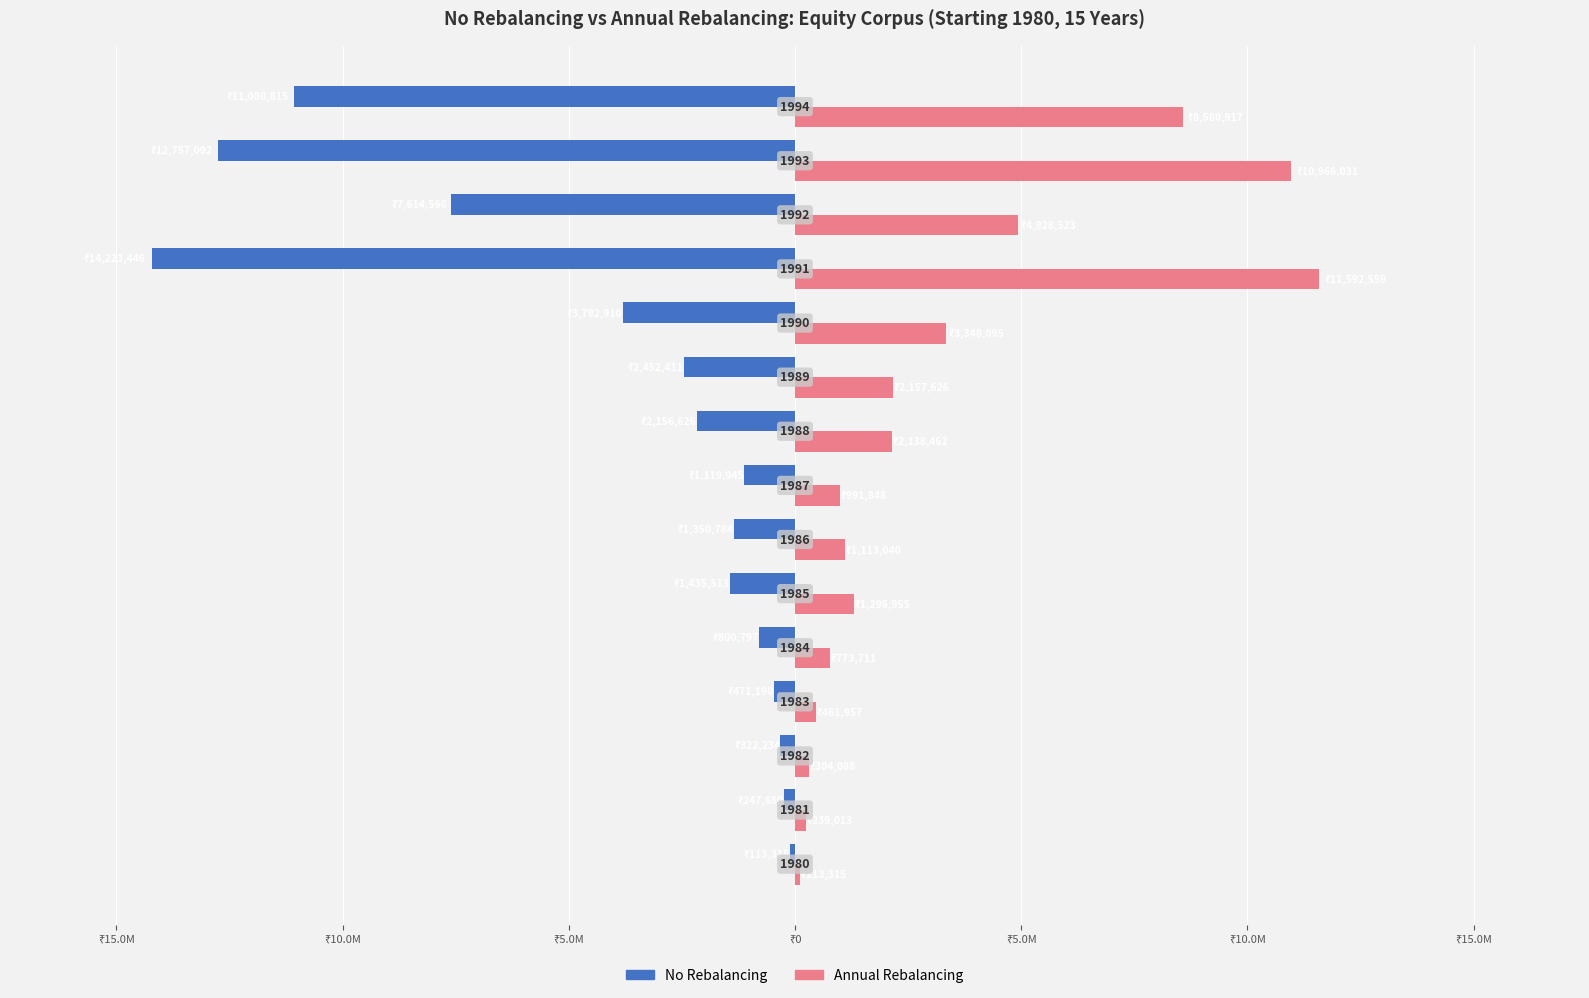

List the series in order of their overall mean, lowest first.

No Rebalancing, Annual Rebalancing